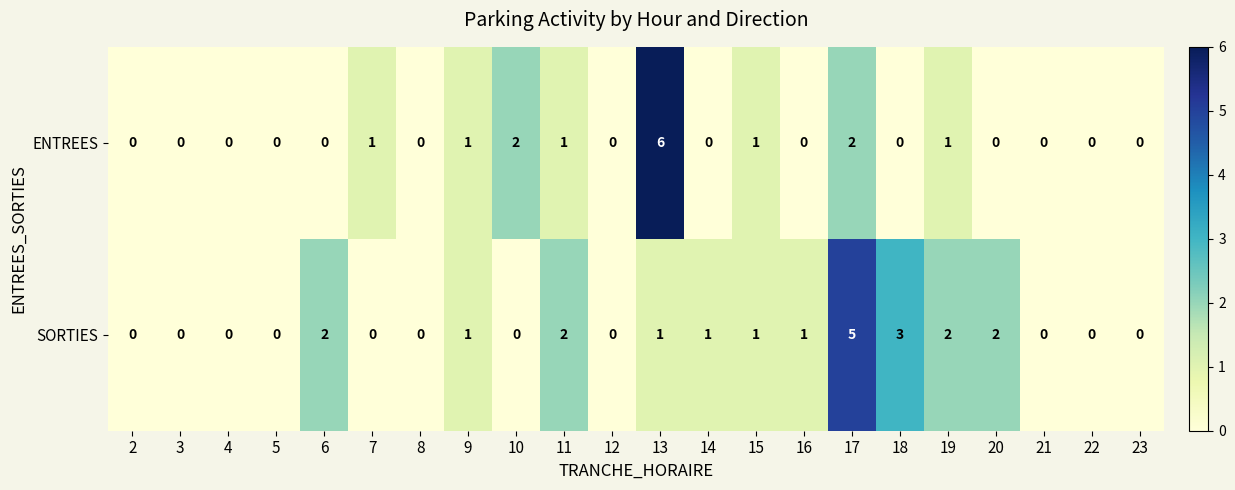

Which series has the largest range (max minus min)?

ENTREES